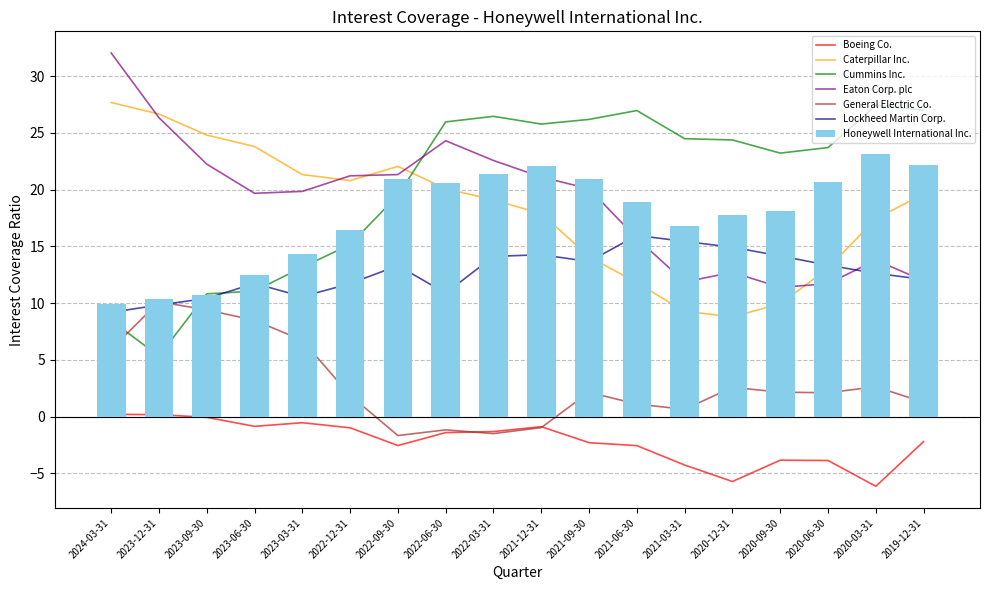

What is the average value?

17.6